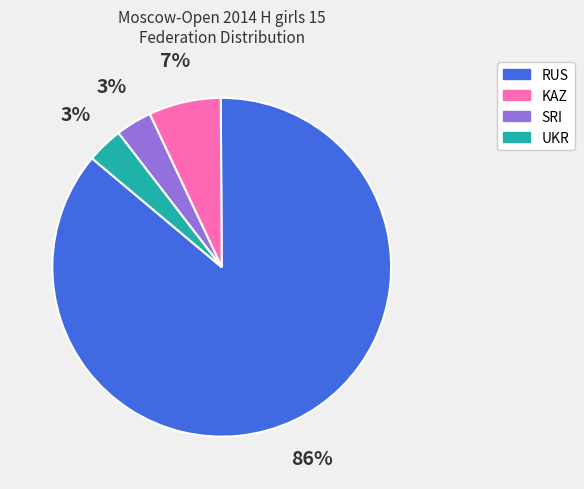

Which slice is the largest?

RUS